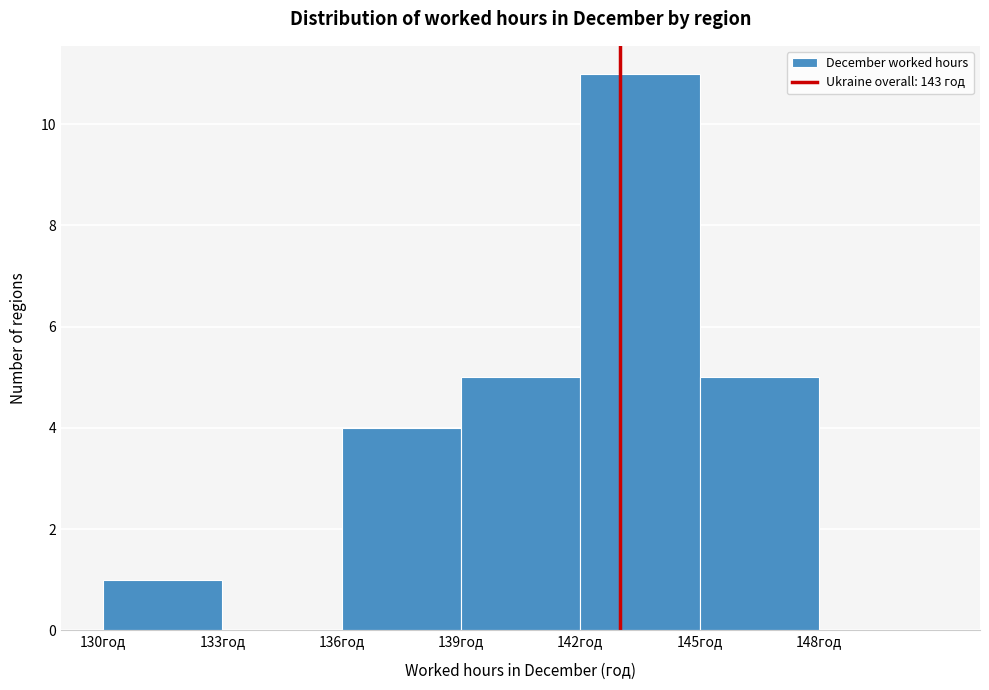

Reading left to right, transcribe this chart: for each bar, give the range it covers on the x-axis and its height. The values are not printed on the chart, so give them approximately, as read against the axis.

130 to 133: 1
133 to 136: 0
136 to 139: 4
139 to 142: 5
142 to 145: 11
145 to 148: 5
148 to 151: 0